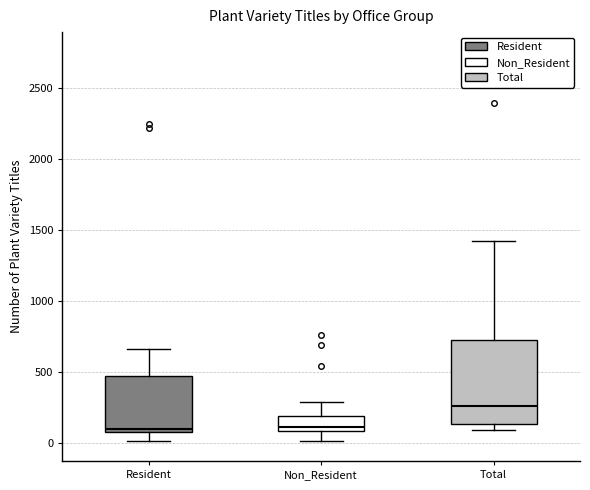

Reading left to right, read every box against the y-axis: the position of its median line, the range the box covers, and the ends of its whiskers. The values are not printed on the chart, so give them approximately, as read against the axis.

Resident: median 100, box 50 to 450, whiskers 0 to 650
Non_Resident: median 100 (just above the box's lower edge), box 100 to 200, whiskers 0 to 300
Total: median 250, box 150 to 700, whiskers 100 to 1400